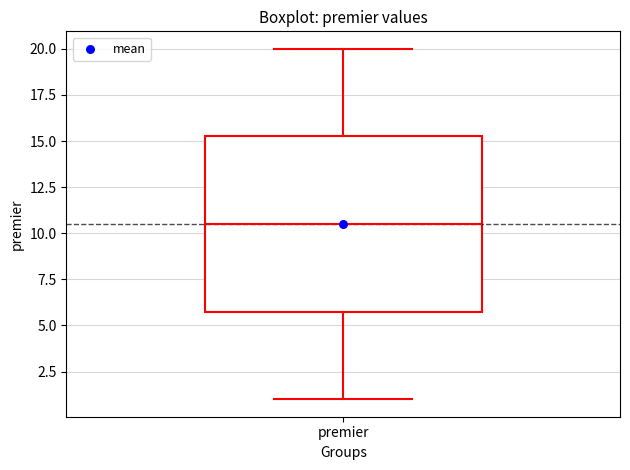

Read this box plot against the y-axis: the position of the median line, the range covered by the box, and the ends of both whiskers. The values are not printed on the chart, so give them approximately, as read against the axis.

median 10.5, box 6.0 to 15.5, whiskers 1.0 to 20.0